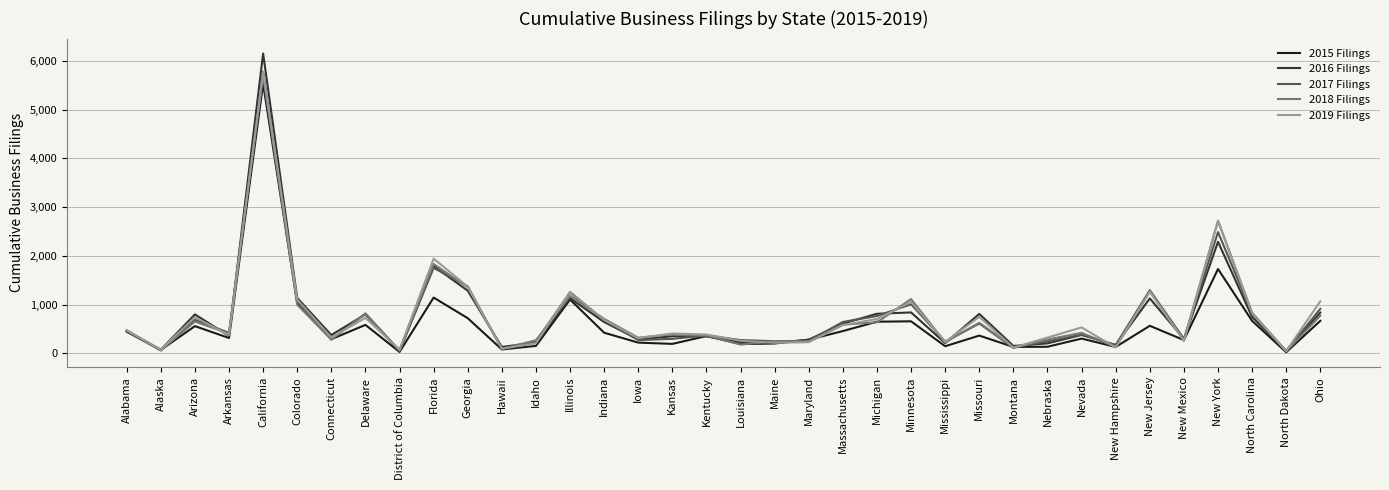

True or false: 2016 Filings and 2019 Filings intersect in this chart.

True